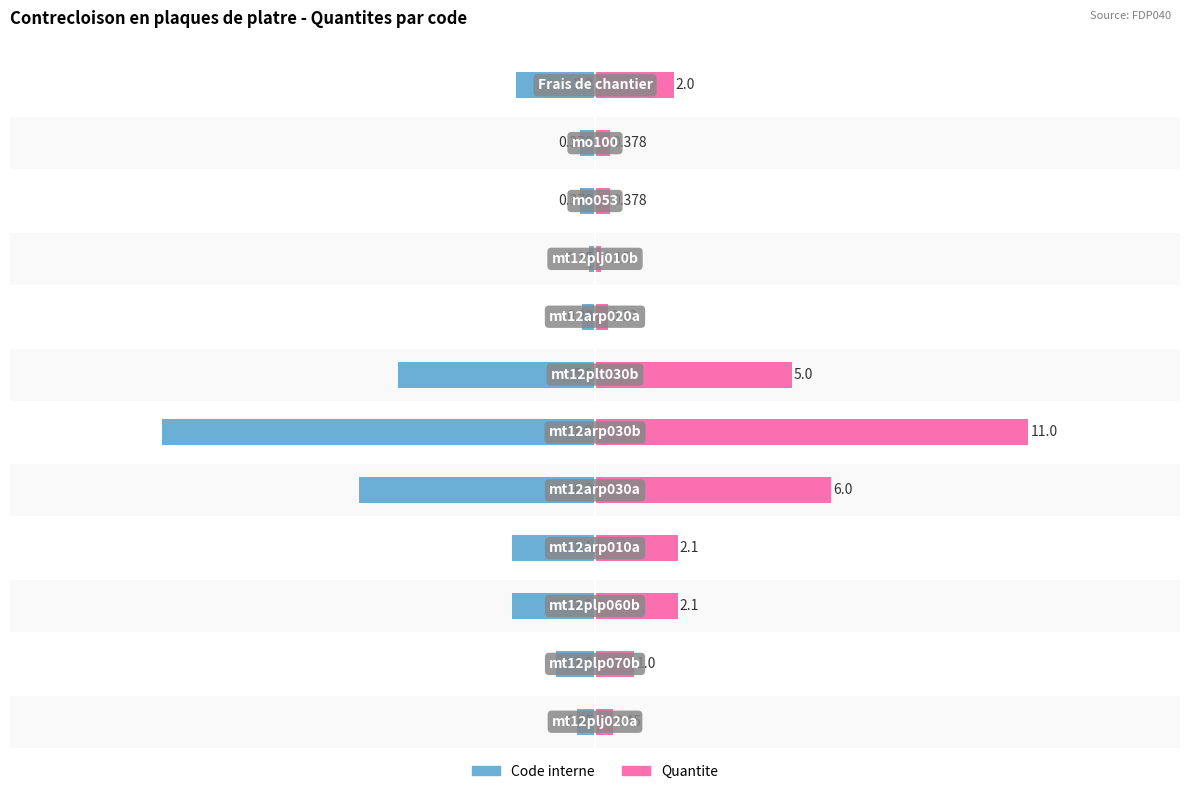

List the series in order of their overall mean, highest first.

Quantite, Code interne